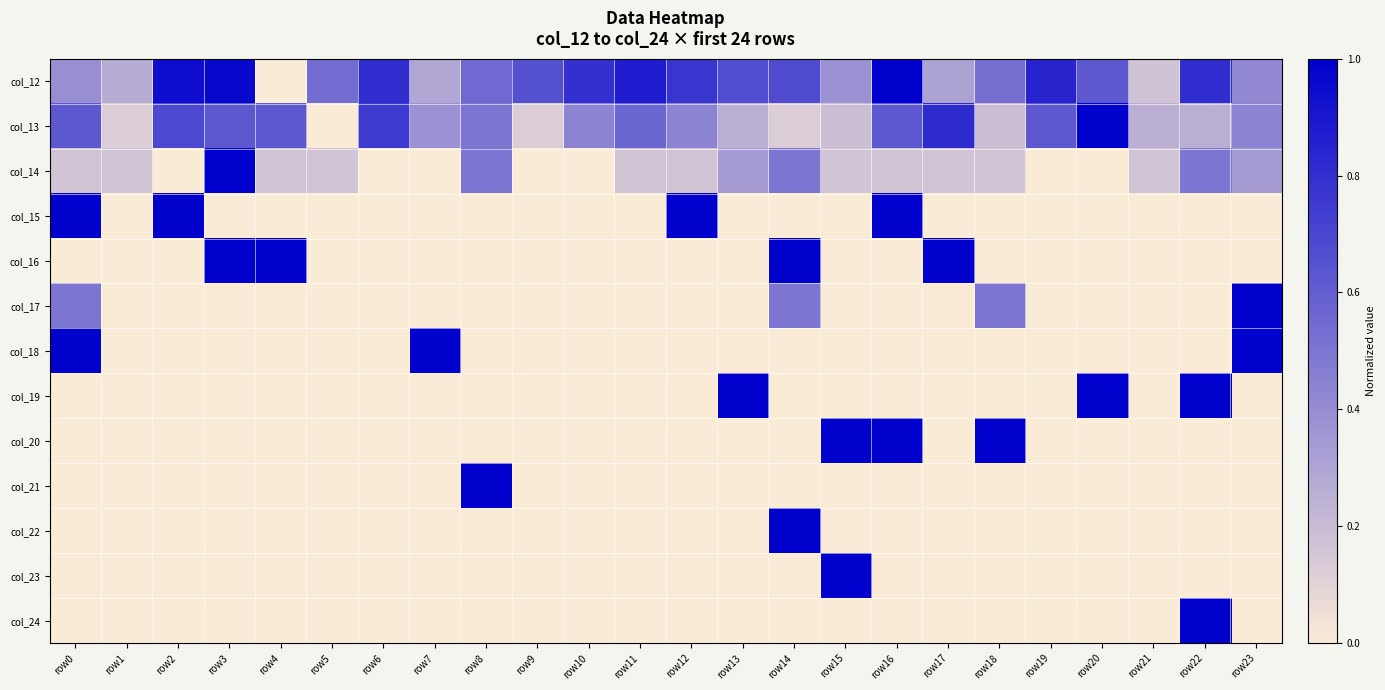

Reading left to right, extract all data points from this chart.

col_12: row0=0.4	row1=0.3	row2=0.9	row3=1.0	row4=0.0	row5=0.5	row6=0.8	row7=0.3	row8=0.5	row9=0.7	row10=0.8	row11=0.9	row12=0.8	row13=0.7	row14=0.7	row15=0.4	row16=1.0	row17=0.3	row18=0.5	row19=0.8	row20=0.6	row21=0.2	row22=0.8	row23=0.4
col_13: row0=0.6	row1=0.1	row2=0.7	row3=0.6	row4=0.6	row5=0.0	row6=0.8	row7=0.4	row8=0.5	row9=0.1	row10=0.4	row11=0.6	row12=0.4	row13=0.2	row14=0.1	row15=0.2	row16=0.6	row17=0.8	row18=0.2	row19=0.6	row20=1.0	row21=0.2	row22=0.2	row23=0.4
col_14: row0=0.2	row1=0.2	row2=0.0	row3=1.0	row4=0.2	row5=0.2	row6=0.0	row7=0.0	row8=0.5	row9=0.0	row10=0.0	row11=0.2	row12=0.2	row13=0.3	row14=0.5	row15=0.2	row16=0.2	row17=0.2	row18=0.2	row19=0.0	row20=0.0	row21=0.2	row22=0.5	row23=0.3
col_15: row0=1.0	row1=0.0	row2=1.0	row3=0.0	row4=0.0	row5=0.0	row6=0.0	row7=0.0	row8=0.0	row9=0.0	row10=0.0	row11=0.0	row12=1.0	row13=0.0	row14=0.0	row15=0.0	row16=1.0	row17=0.0	row18=0.0	row19=0.0	row20=0.0	row21=0.0	row22=0.0	row23=0.0
col_16: row0=0.0	row1=0.0	row2=0.0	row3=1.0	row4=1.0	row5=0.0	row6=0.0	row7=0.0	row8=0.0	row9=0.0	row10=0.0	row11=0.0	row12=0.0	row13=0.0	row14=1.0	row15=0.0	row16=0.0	row17=1.0	row18=0.0	row19=0.0	row20=0.0	row21=0.0	row22=0.0	row23=0.0
col_17: row0=0.5	row1=0.0	row2=0.0	row3=0.0	row4=0.0	row5=0.0	row6=0.0	row7=0.0	row8=0.0	row9=0.0	row10=0.0	row11=0.0	row12=0.0	row13=0.0	row14=0.5	row15=0.0	row16=0.0	row17=0.0	row18=0.5	row19=0.0	row20=0.0	row21=0.0	row22=0.0	row23=1.0
col_18: row0=1.0	row1=0.0	row2=0.0	row3=0.0	row4=0.0	row5=0.0	row6=0.0	row7=1.0	row8=0.0	row9=0.0	row10=0.0	row11=0.0	row12=0.0	row13=0.0	row14=0.0	row15=0.0	row16=0.0	row17=0.0	row18=0.0	row19=0.0	row20=0.0	row21=0.0	row22=0.0	row23=1.0
col_19: row0=0.0	row1=0.0	row2=0.0	row3=0.0	row4=0.0	row5=0.0	row6=0.0	row7=0.0	row8=0.0	row9=0.0	row10=0.0	row11=0.0	row12=0.0	row13=1.0	row14=0.0	row15=0.0	row16=0.0	row17=0.0	row18=0.0	row19=0.0	row20=1.0	row21=0.0	row22=1.0	row23=0.0
col_20: row0=0.0	row1=0.0	row2=0.0	row3=0.0	row4=0.0	row5=0.0	row6=0.0	row7=0.0	row8=0.0	row9=0.0	row10=0.0	row11=0.0	row12=0.0	row13=0.0	row14=0.0	row15=1.0	row16=1.0	row17=0.0	row18=1.0	row19=0.0	row20=0.0	row21=0.0	row22=0.0	row23=0.0
col_21: row0=0.0	row1=0.0	row2=0.0	row3=0.0	row4=0.0	row5=0.0	row6=0.0	row7=0.0	row8=1.0	row9=0.0	row10=0.0	row11=0.0	row12=0.0	row13=0.0	row14=0.0	row15=0.0	row16=0.0	row17=0.0	row18=0.0	row19=0.0	row20=0.0	row21=0.0	row22=0.0	row23=0.0
col_22: row0=0.0	row1=0.0	row2=0.0	row3=0.0	row4=0.0	row5=0.0	row6=0.0	row7=0.0	row8=0.0	row9=0.0	row10=0.0	row11=0.0	row12=0.0	row13=0.0	row14=1.0	row15=0.0	row16=0.0	row17=0.0	row18=0.0	row19=0.0	row20=0.0	row21=0.0	row22=0.0	row23=0.0
col_23: row0=0.0	row1=0.0	row2=0.0	row3=0.0	row4=0.0	row5=0.0	row6=0.0	row7=0.0	row8=0.0	row9=0.0	row10=0.0	row11=0.0	row12=0.0	row13=0.0	row14=0.0	row15=1.0	row16=0.0	row17=0.0	row18=0.0	row19=0.0	row20=0.0	row21=0.0	row22=0.0	row23=0.0
col_24: row0=0.0	row1=0.0	row2=0.0	row3=0.0	row4=0.0	row5=0.0	row6=0.0	row7=0.0	row8=0.0	row9=0.0	row10=0.0	row11=0.0	row12=0.0	row13=0.0	row14=0.0	row15=0.0	row16=0.0	row17=0.0	row18=0.0	row19=0.0	row20=0.0	row21=0.0	row22=1.0	row23=0.0